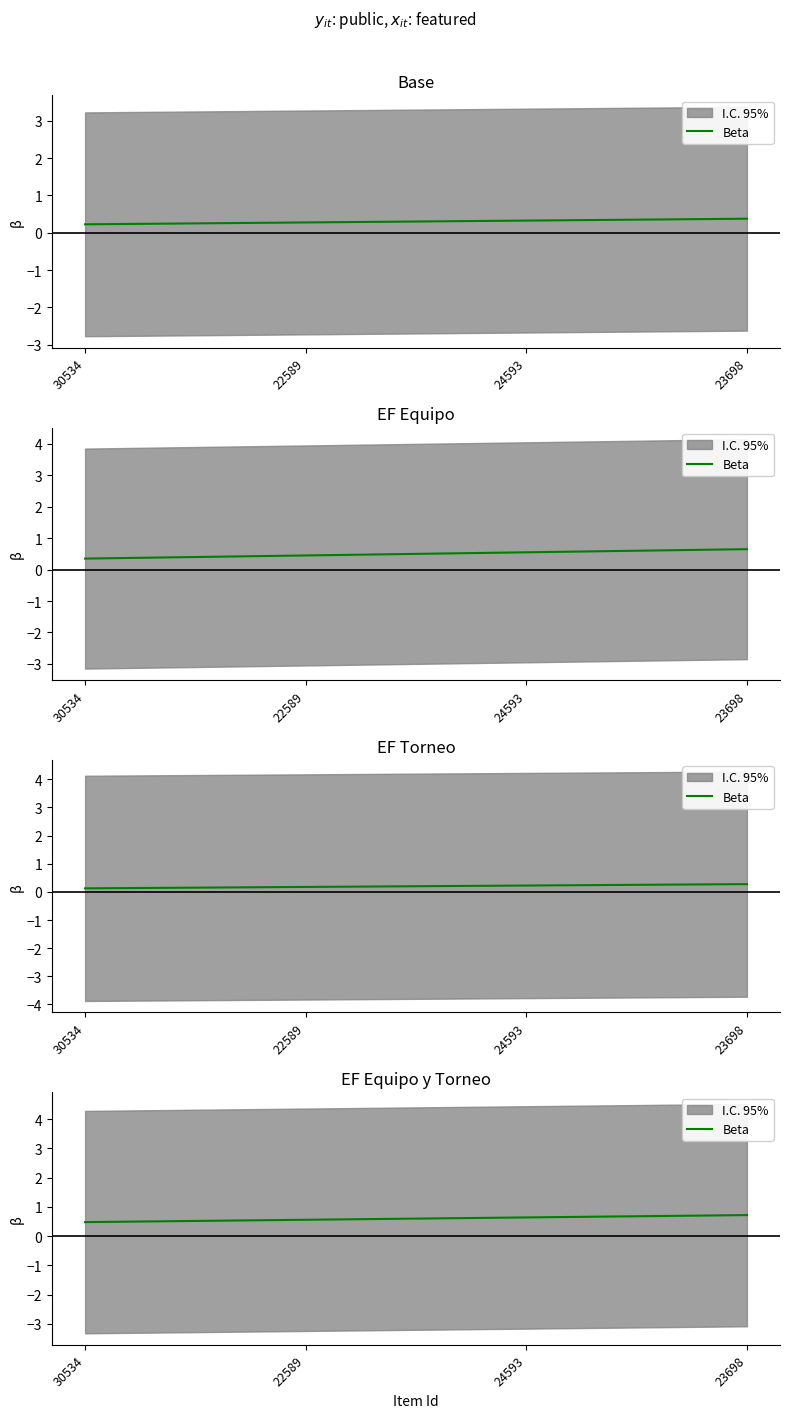

The value at 23698 is 1.2. True or false?

False